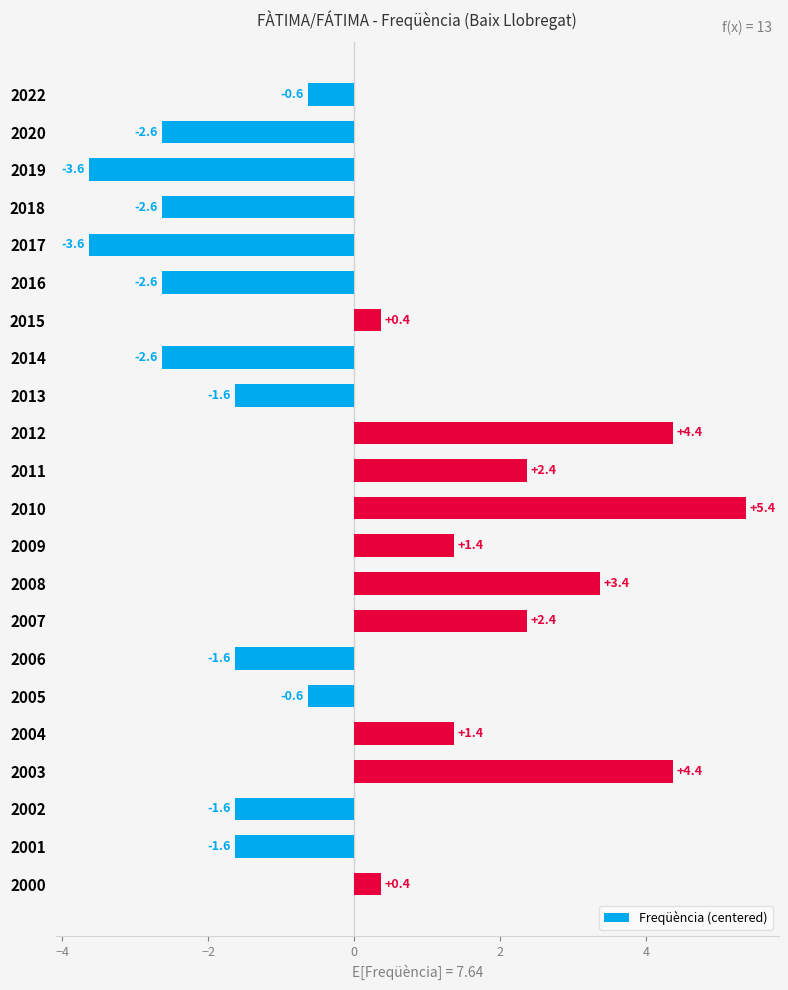

Which has a higher value, 2011 or 2004?

2011